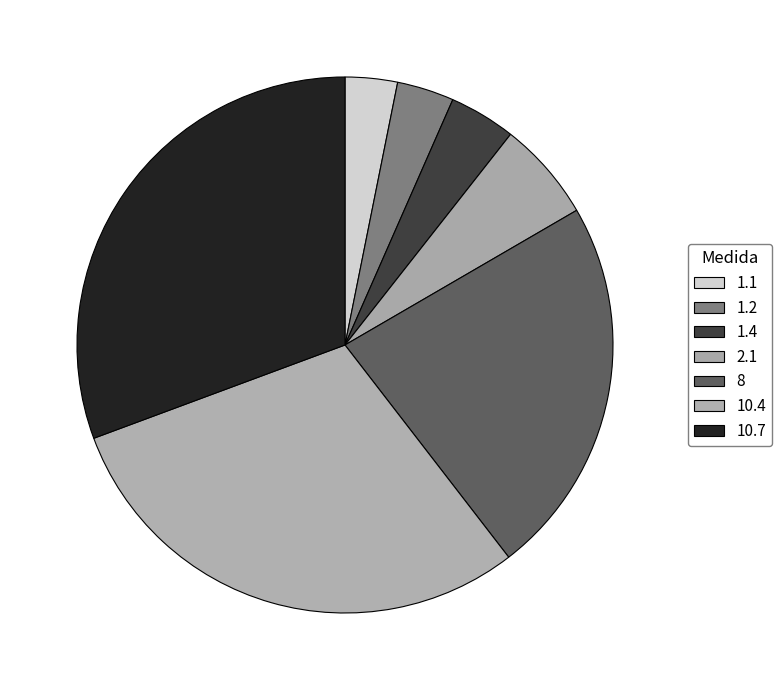

What is the total percentage of 8 and 10.7?

53.6%